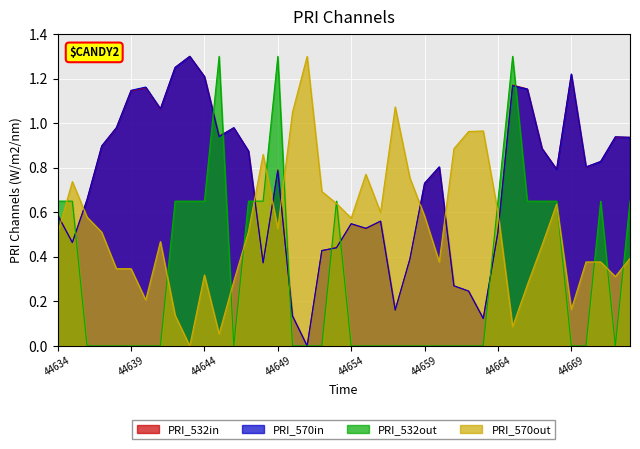

After their last crossing, which series has the higher values: PRI_570in or PRI_570out?

PRI_570in